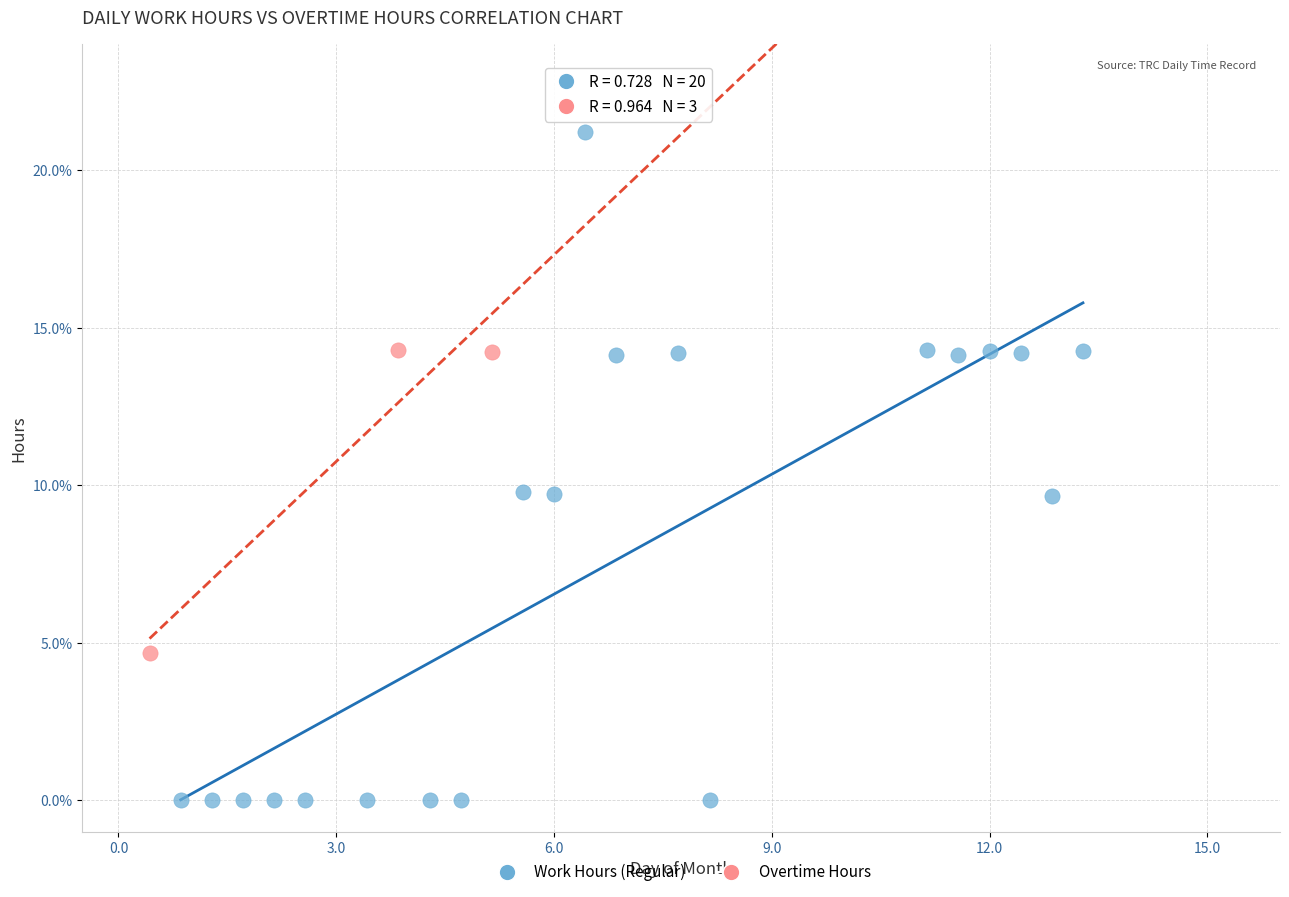

Which series reaches the minimum Y coordinate?

Work Hours (Regular)